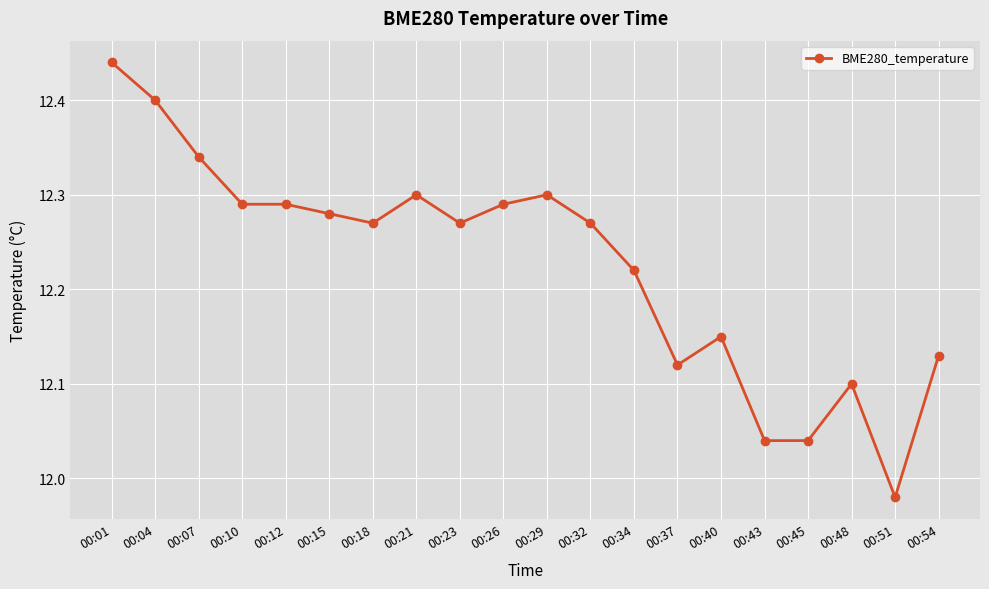

At which label does the data first exceed 12?

00:01